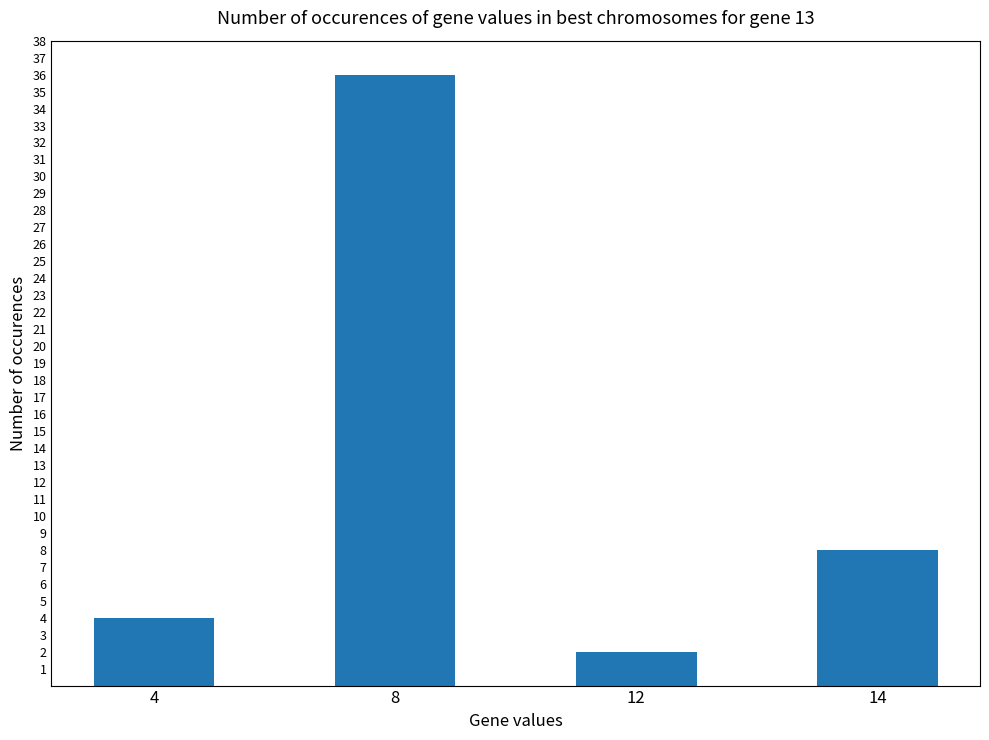

Which category has the lowest value across all series?

12